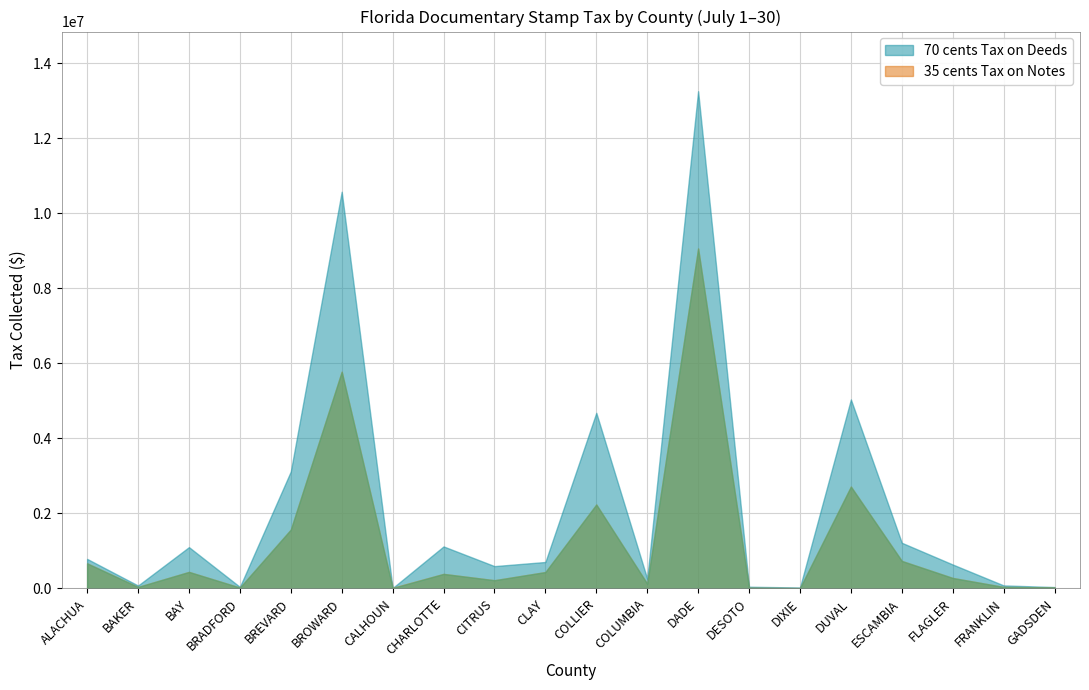

Rank the series by their maximum value, from highest to lowest.

70 cents Tax on Deeds, 35 cents Tax on Notes